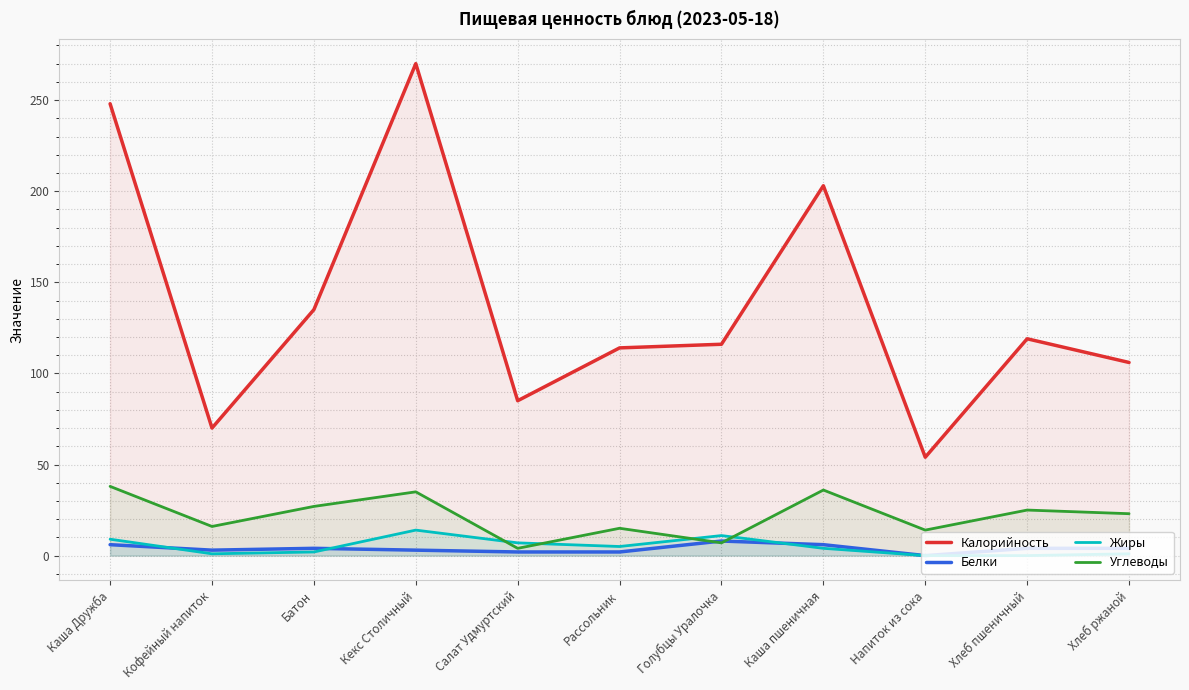

What is the difference between the maximum and minimum values in the Калорийность series?

216